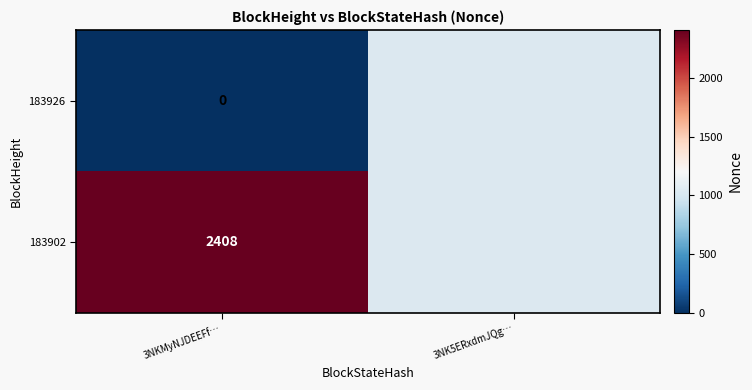

At 3NKMyNJDEEFf…, list the series in order from smallest to largest.

183926, 183902